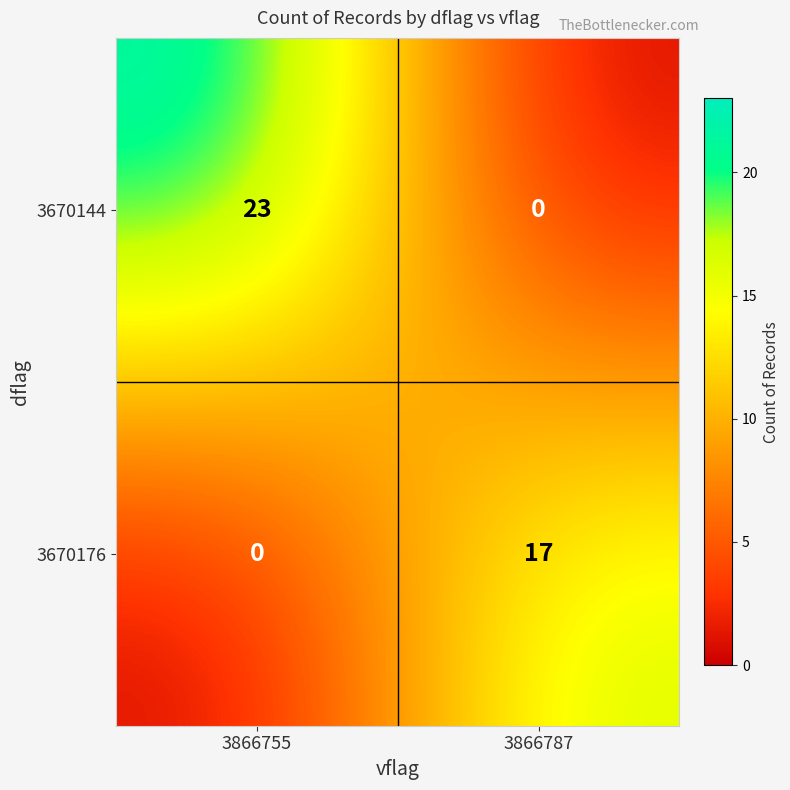

Where is 3670176 nearest to the value 8?

3866755